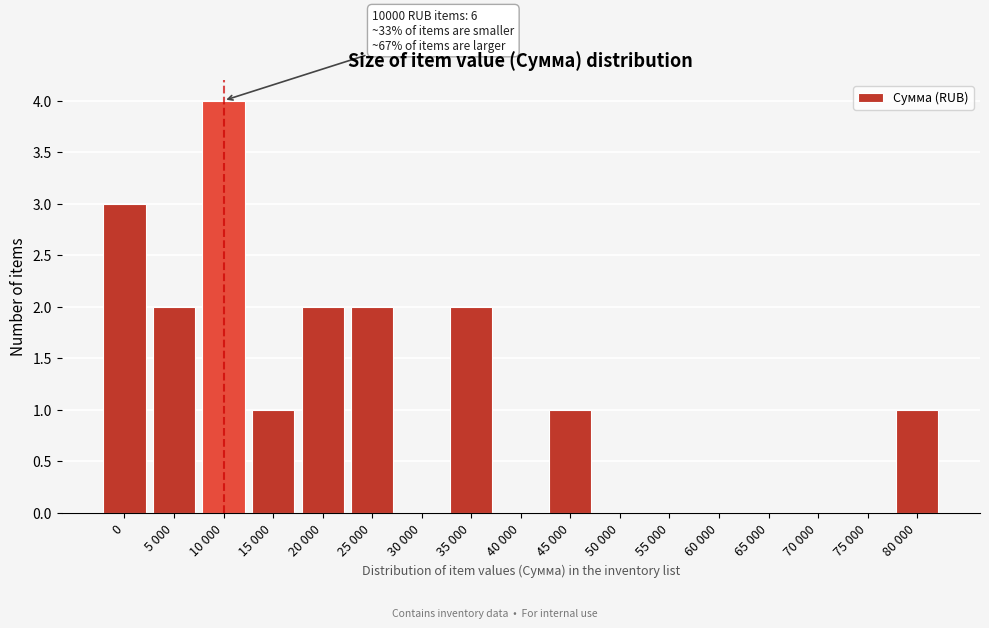

Reading left to right, list all the values displayed in this chart.

0=3	5 000=2	10 000=4	15 000=1	20 000=2	25 000=2	30 000=0	35 000=2	40 000=0	45 000=1	50 000=0	55 000=0	60 000=0	65 000=0	70 000=0	75 000=0	80 000=1